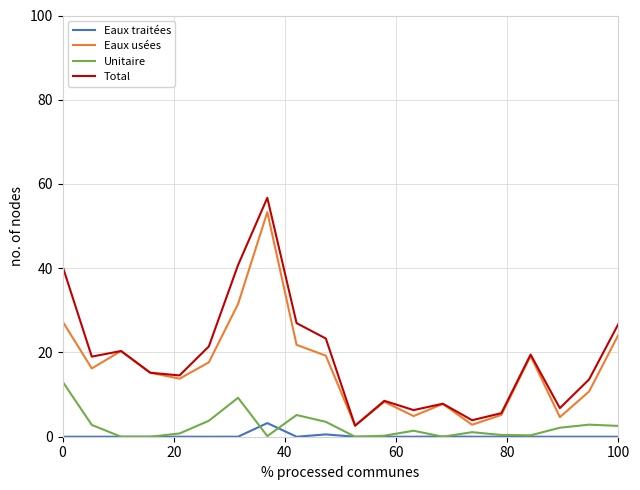

What is the maximum value for Eaux traitées?

3.2